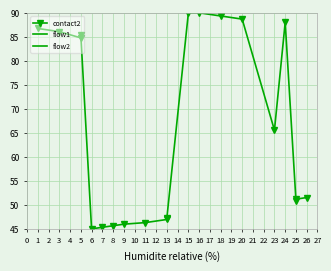

Reading left to right, list all the values displayed in this chart.

contact2: 86.7	86.1	84.8	85.4	45.0	45.3	45.7	46.0	46.3	47.0	47.3	90.0	90.0	89.3	88.7	65.5	88.0	50.9	51.2	51.5
flow1: 98.7	98.7	98.7	98.7	98.7	98.7	98.7	98.7	98.7	98.7	98.7	98.7	98.7	98.7	98.7	98.7	98.7	98.7	98.7	98.7
flow2: 101.2	101.2	101.2	101.2	101.2	101.2	101.2	101.2	101.2	101.2	101.2	101.2	101.2	101.2	101.2	101.2	101.2	101.2	101.2	101.2